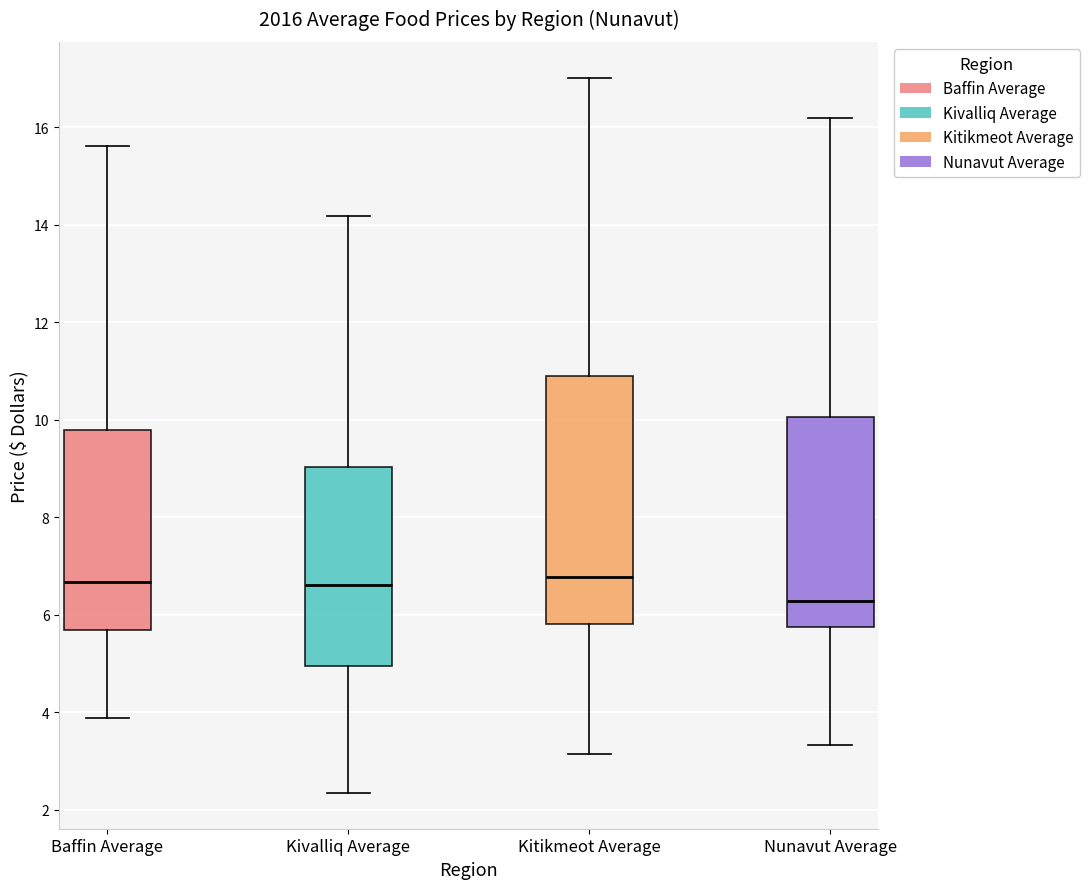

Which box is the tallest, from its lower edge to its upper edge?

Kitikmeot Average